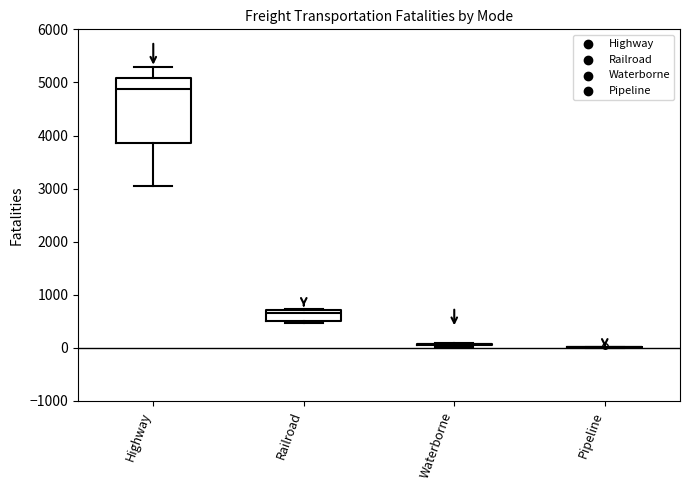

Comparing the boxes themselves (not the whiskers), which one is the tallest?

Highway